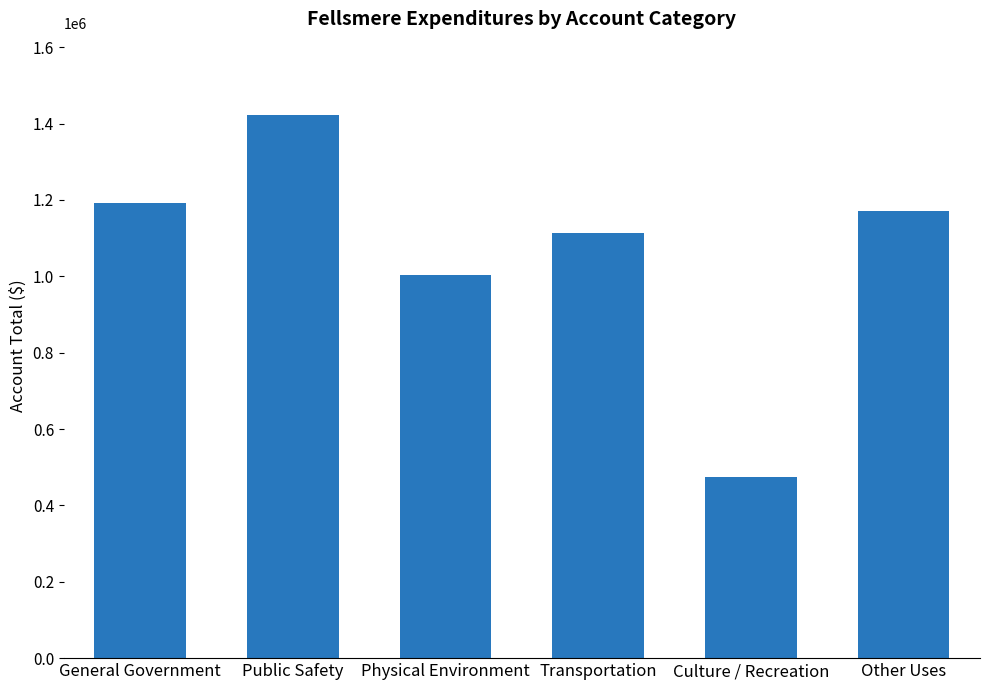

Approximately how many times larger is the value at Other Uses compared to Transportation?

1.1